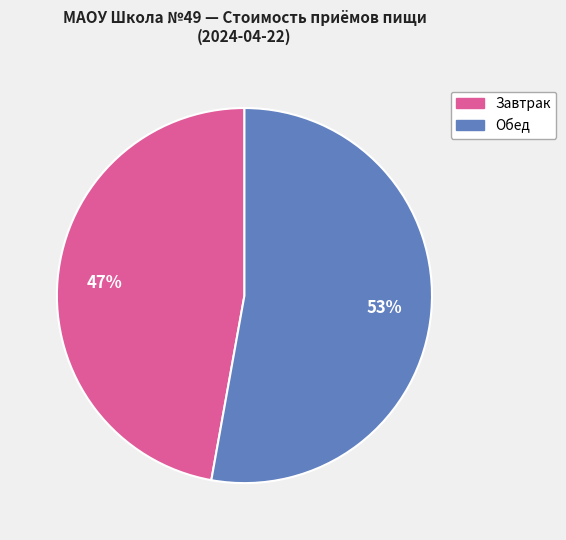

To the nearest percent, what is the average slice percentage?

50%